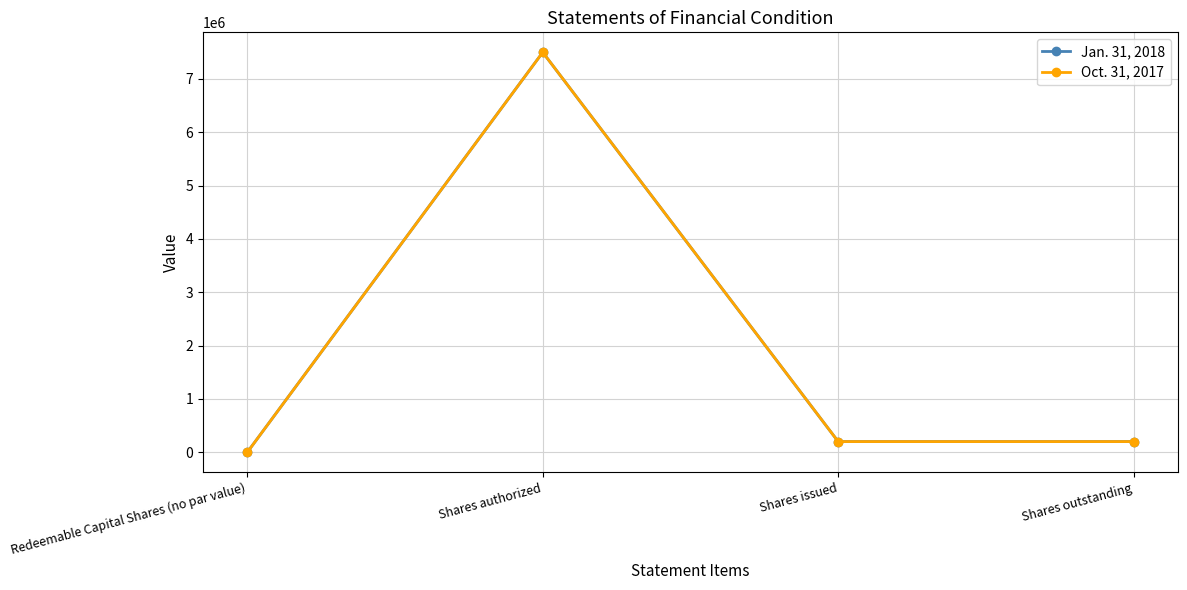

At which category does Jan. 31, 2018 reach its first local peak?

Shares authorized